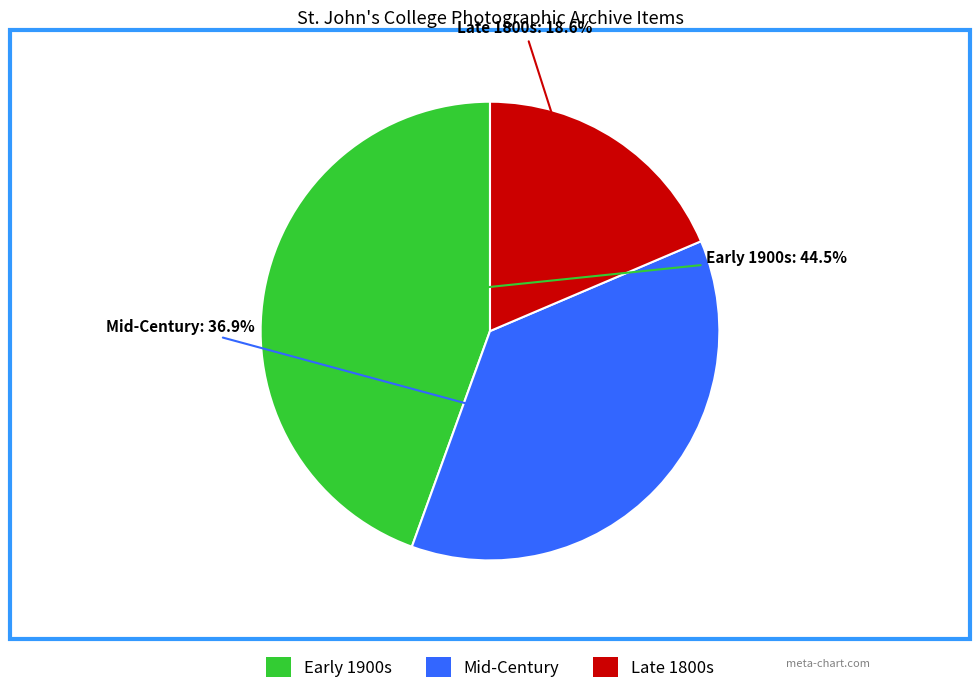

Does any single category account for the majority?

No